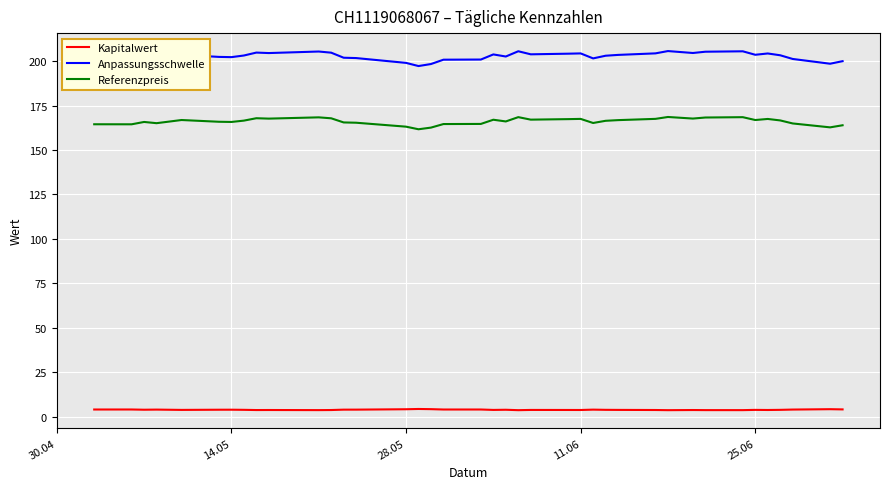

Count the number of data series in this chart.

3